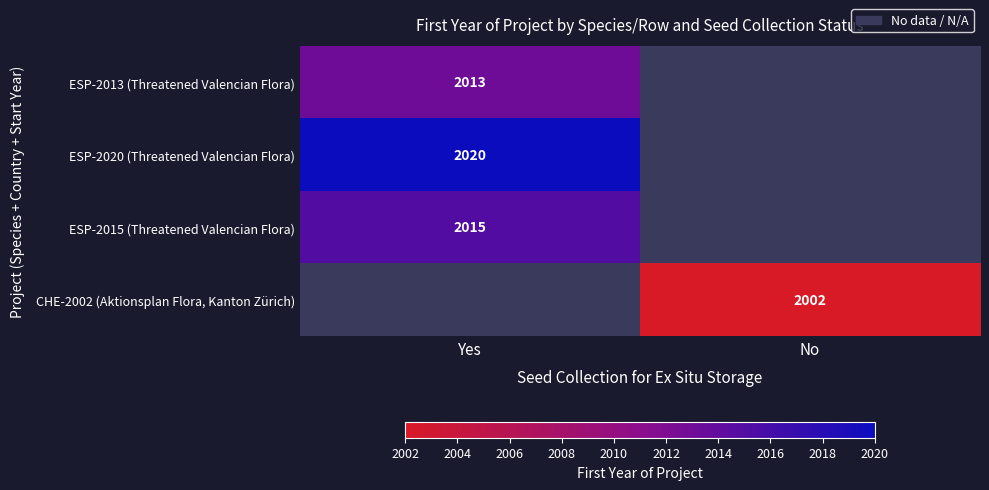

At which category does the chart reach its peak across all series?

Yes